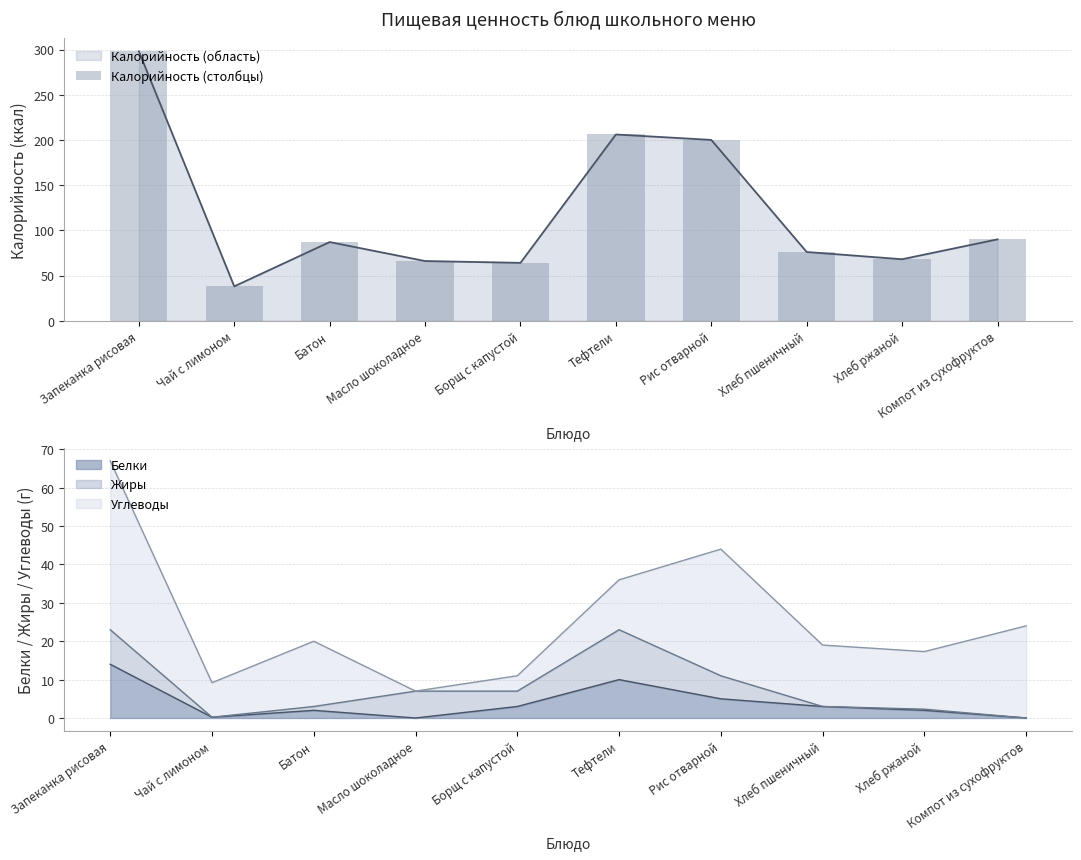

Count the number of values greater than 87.

4